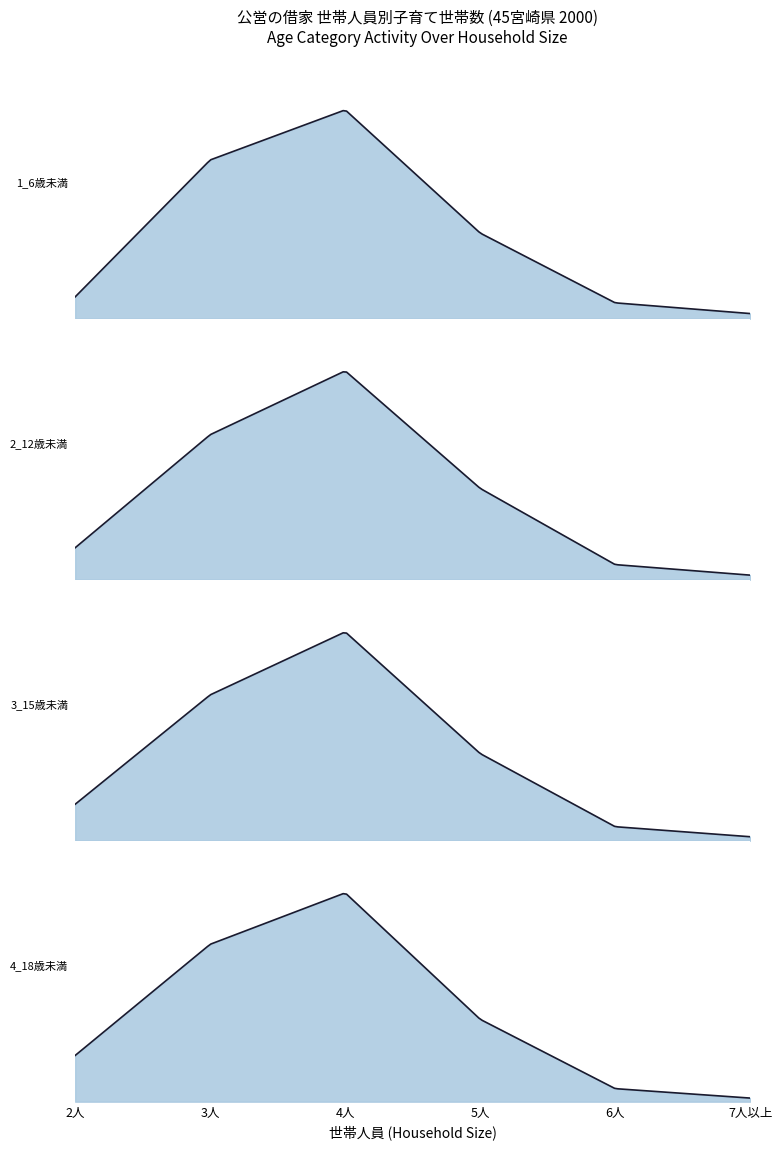

What is the label of the 1st point from the right?

7人以上